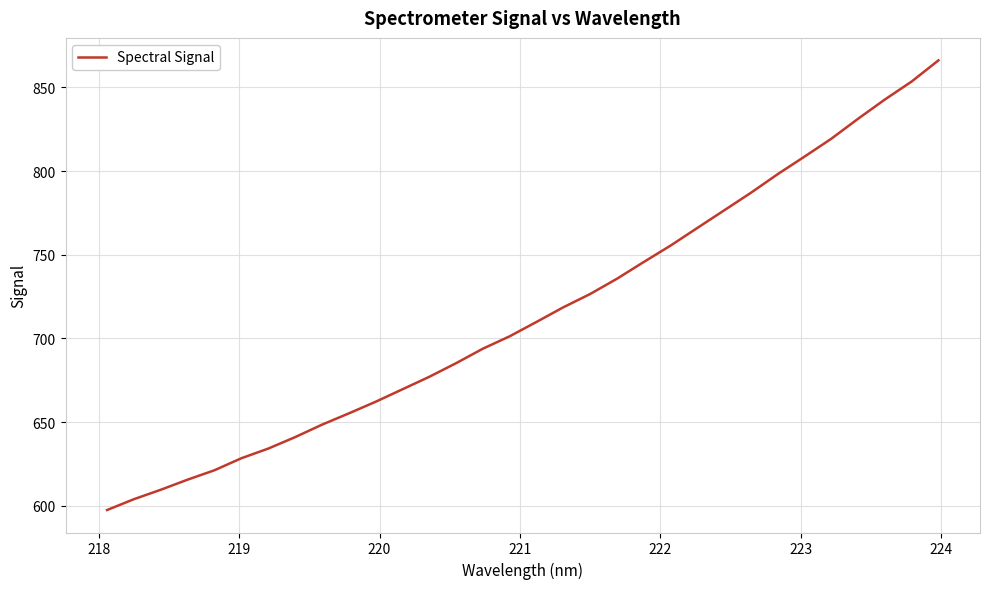

What is the difference between the maximum and minimum values?

268.7